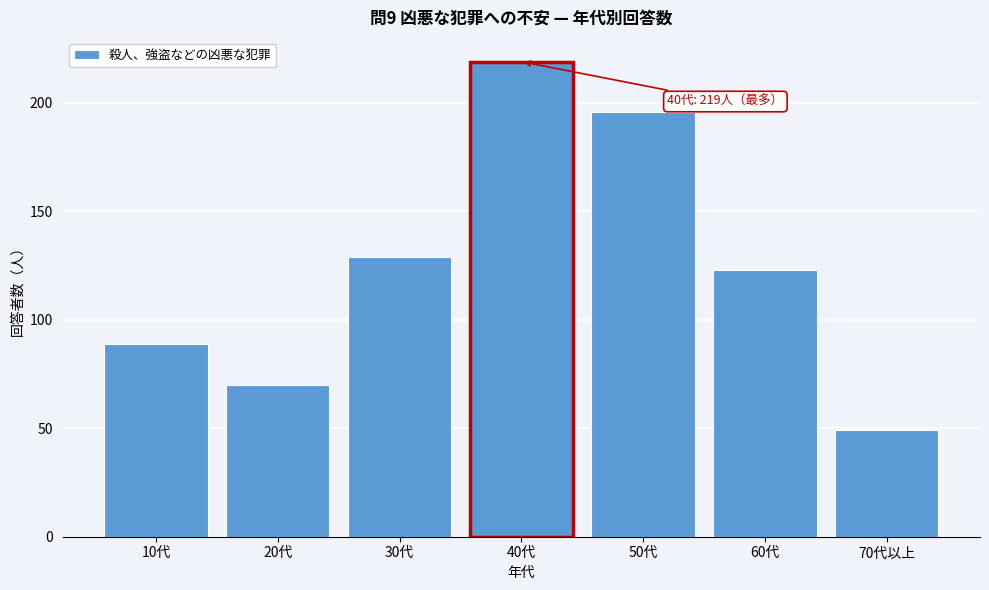

Reading left to right, transcribe all the data shown in this chart.

89	70	129	219	196	123	49